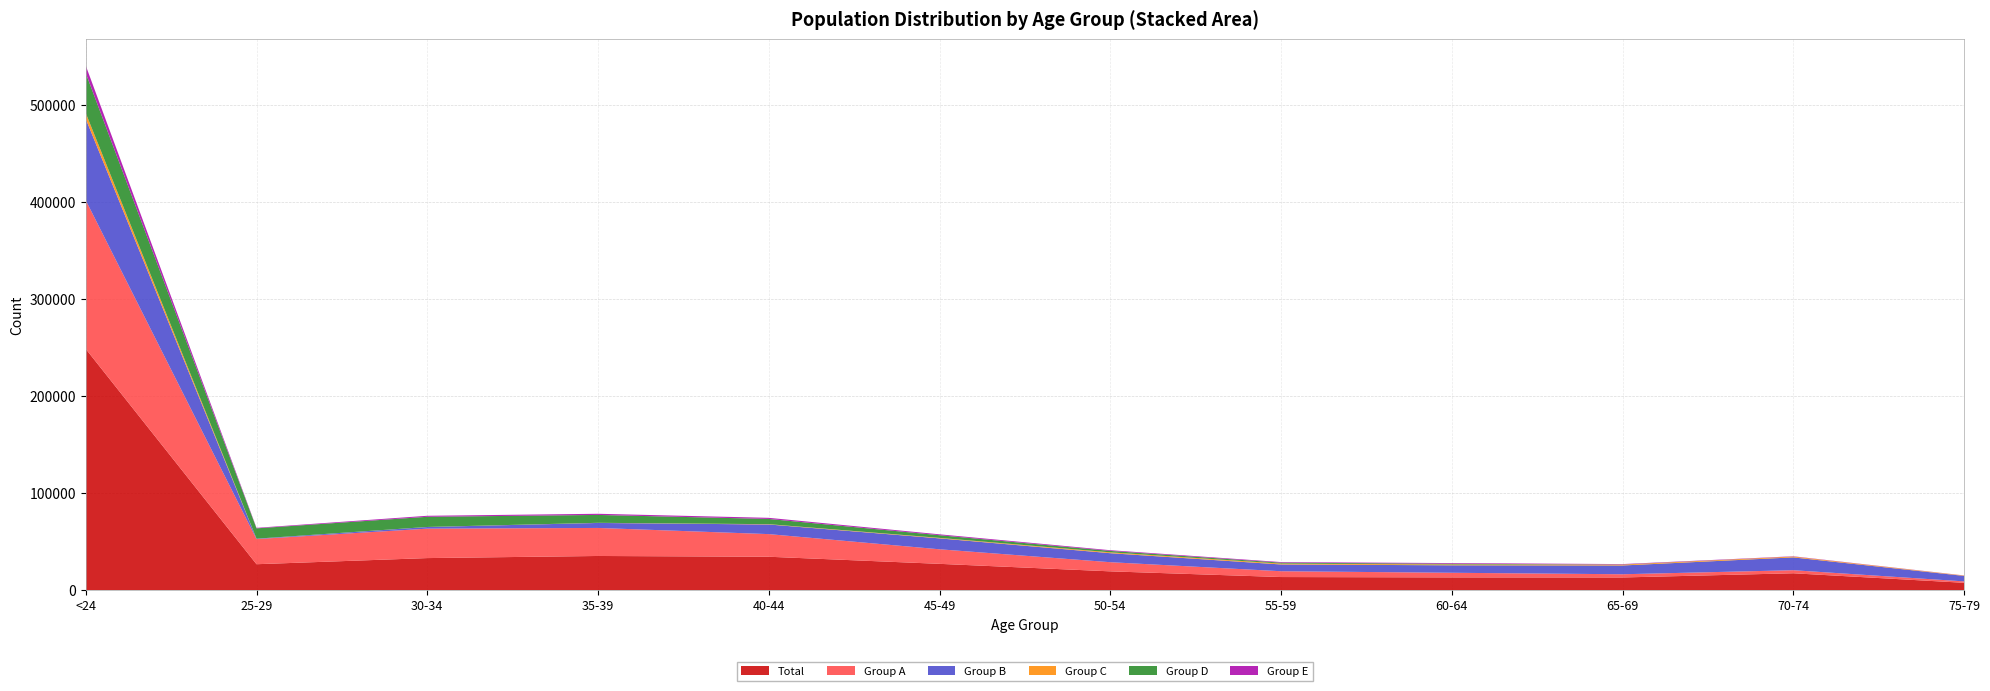

Reading left to right, extract all data points from this chart.

Total: <24=248611	25-29=26902	30-34=33218	35-39=35392	40-44=34599	45-49=27290	50-54=19556	55-59=13690	60-64=13328	65-69=13250	70-74=17576	75-79=7767
Group A: <24=153100	25-29=25908	30-34=30313	35-39=28871	40-44=23308	45-49=14984	50-54=9427	55-59=5990	60-64=4767	65-69=3310	70-74=3146	75-79=1456
Group B: <24=83833	25-29=387	30-34=1696	35-39=5151	40-44=9925	45-49=11246	50-54=9274	55-59=6971	60-64=7685	65-69=9034	70-74=13206	75-79=5641
Group C: <24=6015	25-29=13	30-34=57	35-39=137	40-44=321	45-49=515	50-54=884	55-59=887	60-64=848	65-69=867	70-74=851	75-79=397
Group D: <24=41101	25-29=10638	30-34=10464	35-39=8122	40-44=5371	45-49=2745	50-54=1459	55-59=960	60-64=739	65-69=160	70-74=22	75-79=4
Group E: <24=7777	25-29=533	30-34=1041	35-39=1187	40-44=1156	45-49=913	50-54=737	55-59=623	60-64=712	65-69=428	70-74=291	75-79=104